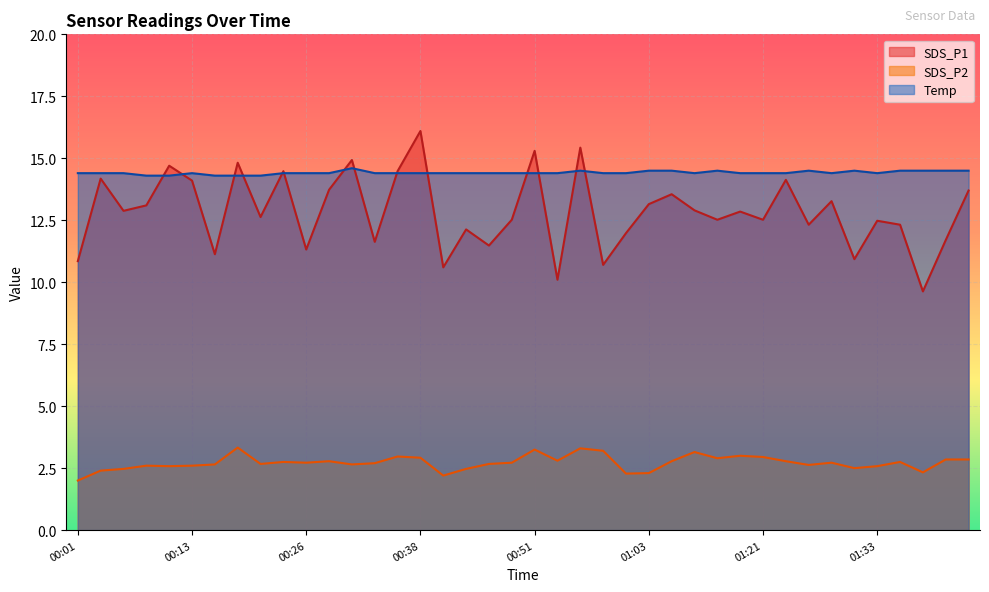

Which series has the widest spread of values?

SDS_P1